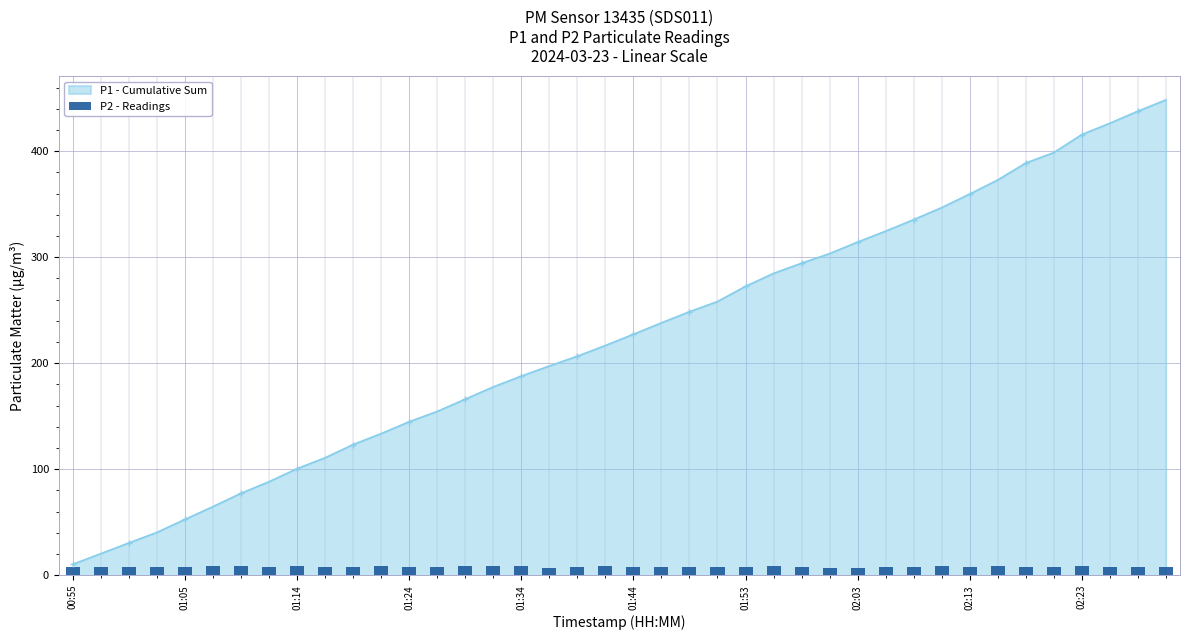

What is the highest value of the P1 - Cumulative Sum series?

448.5